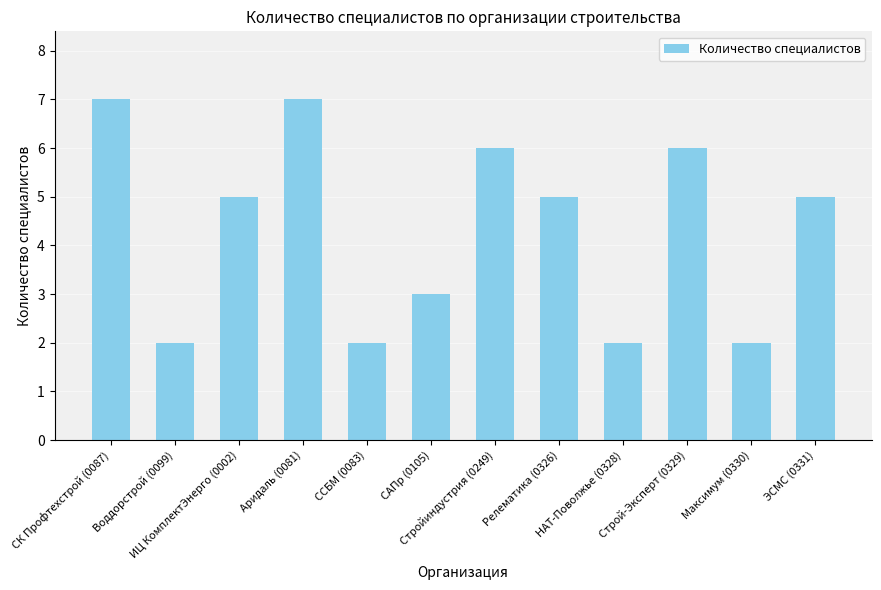

What is the average value?

4